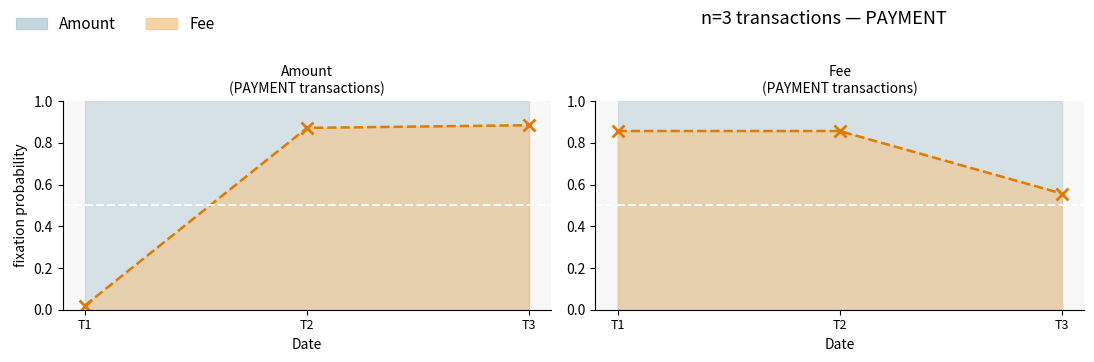

Rank the categories by Amount series value from highest to lowest.

T3, T2, T1